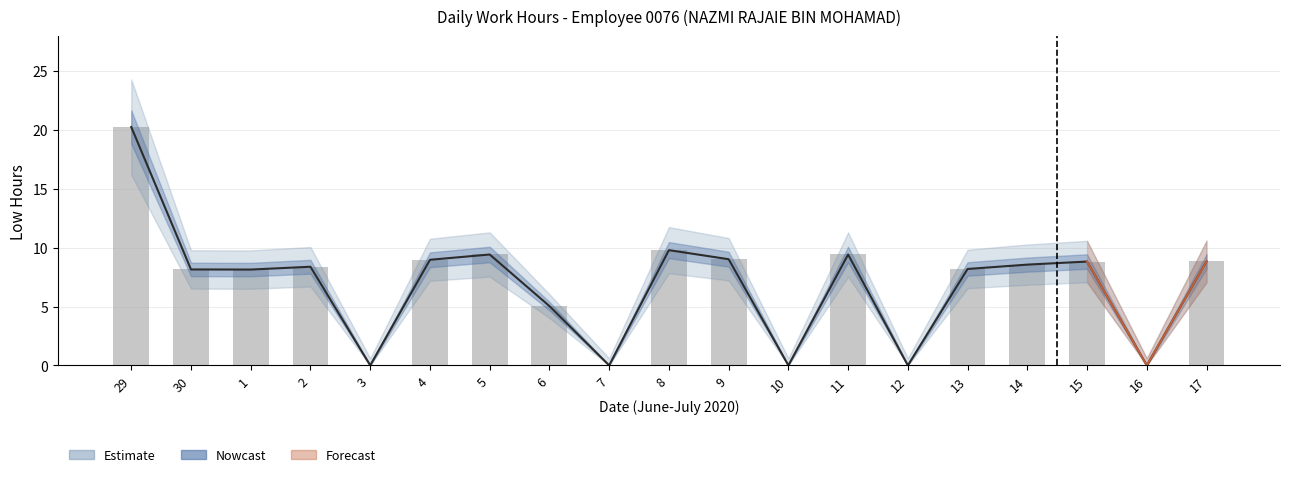

At how many categories does at least one series exceed 7?

13